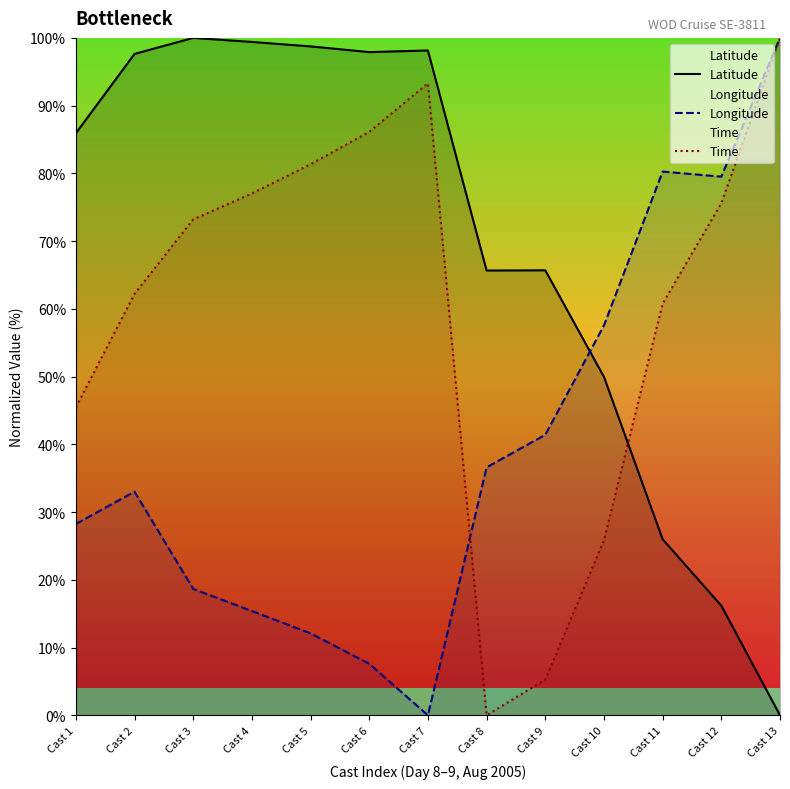

What is the spread (max minus min) of values at Cast 5?

86.6